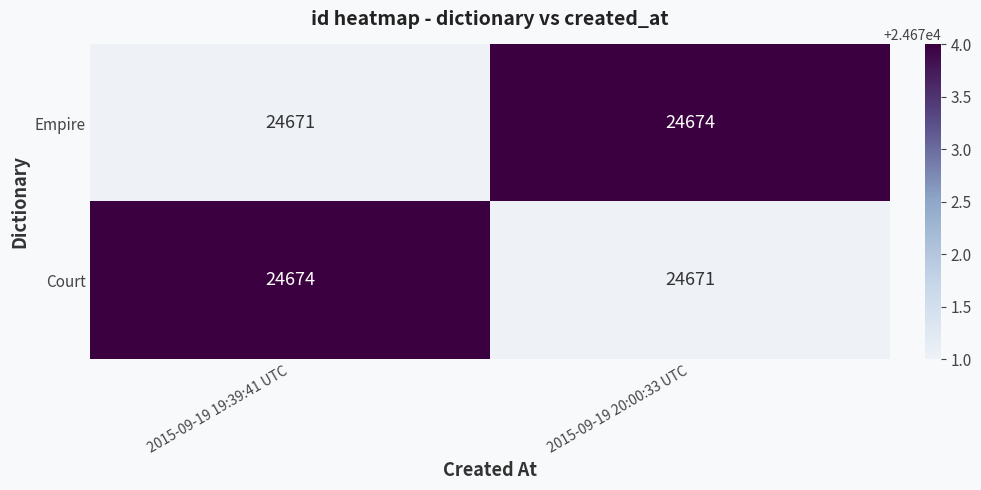

The value of Court at 2015-09-19 19:39:41 UTC is 36042. True or false?

False